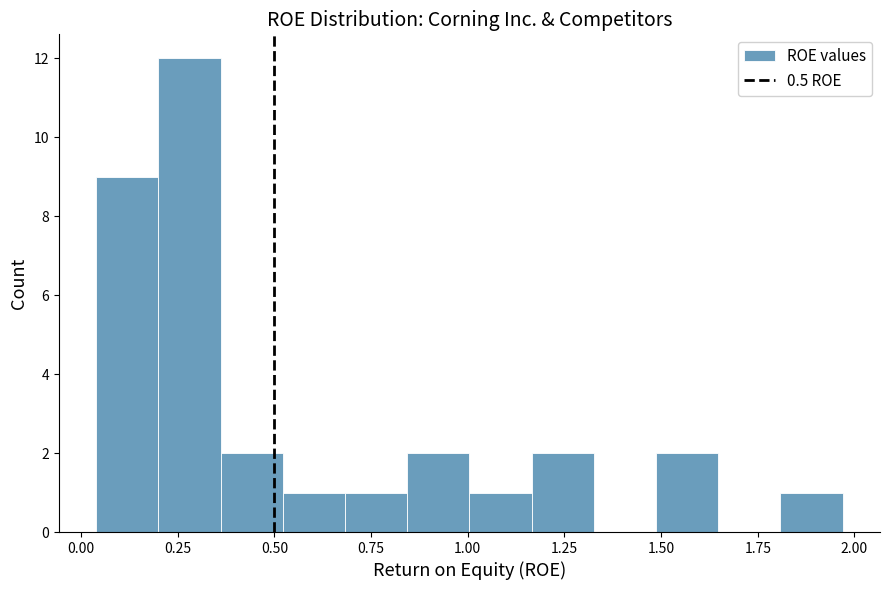

Around what value on the x-axis is the tallest bar? Give the approximate position of its centre, as read against the axis.

0.30